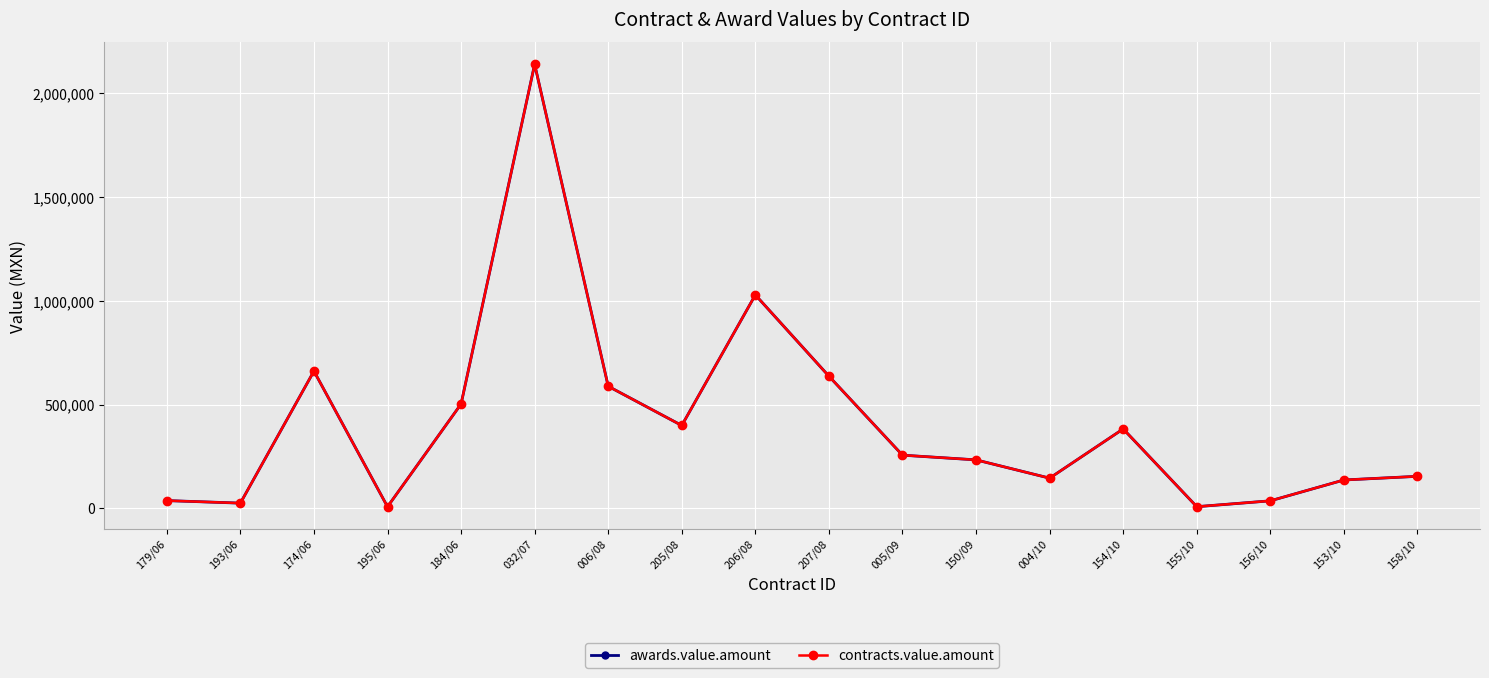

Does the chart have visible grid lines?

Yes